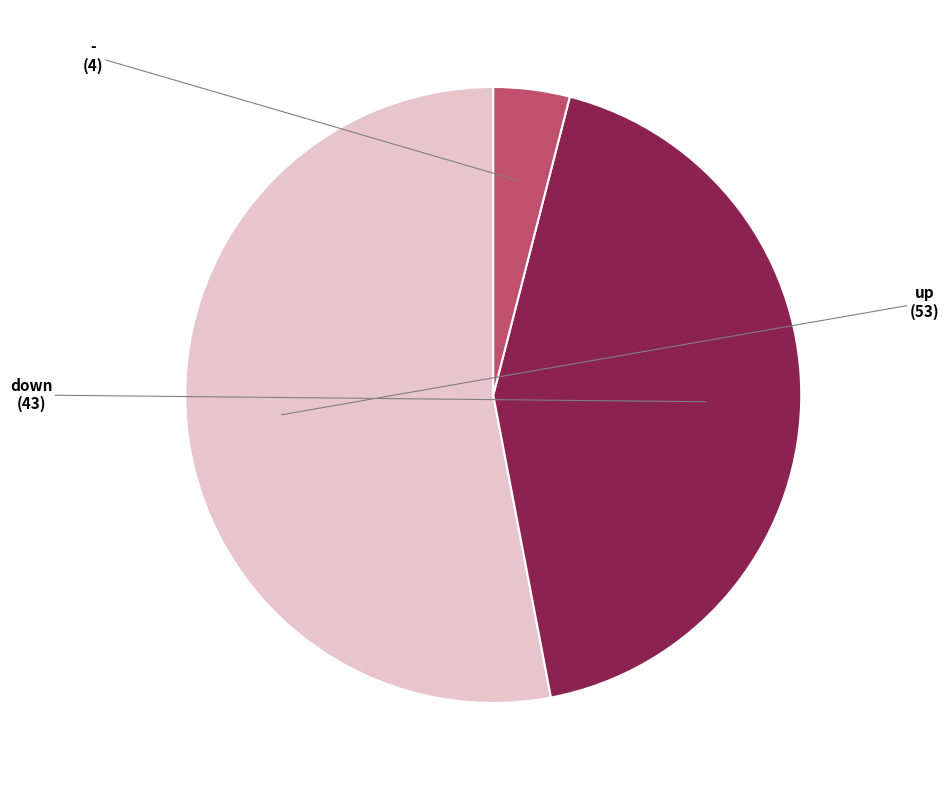

How many segments does this pie chart have?

3